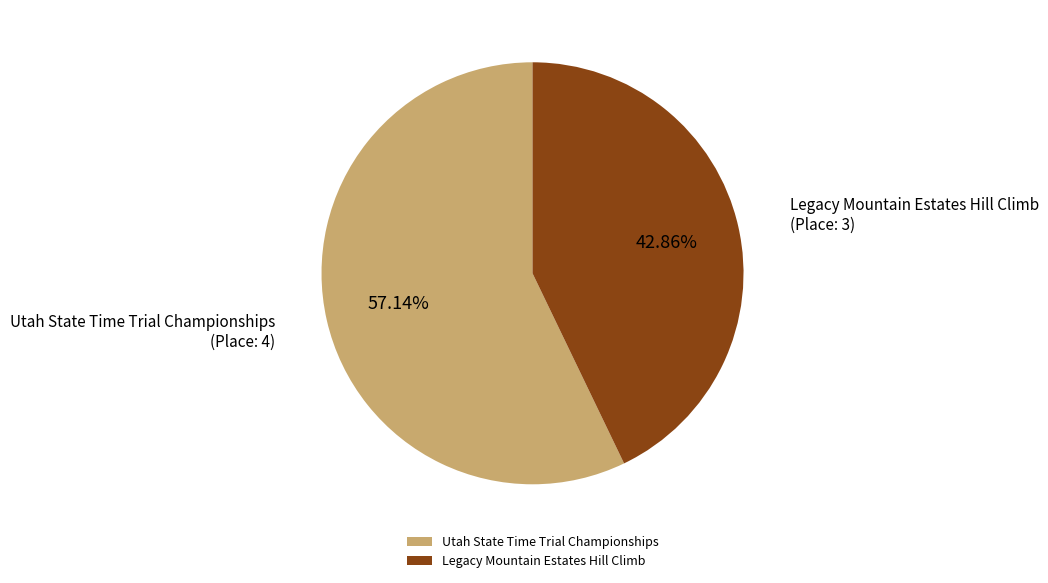

To the nearest percent, what percentage of the pie is Utah State Time Trial Championships?

57%